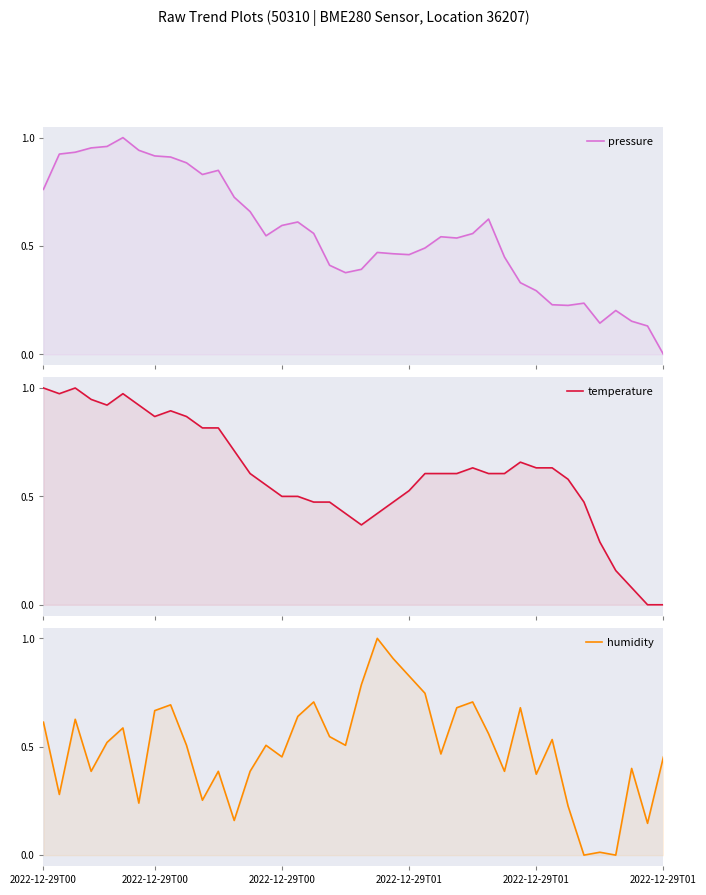

What is the value of the temperature point at the 28th from the left?

0.6